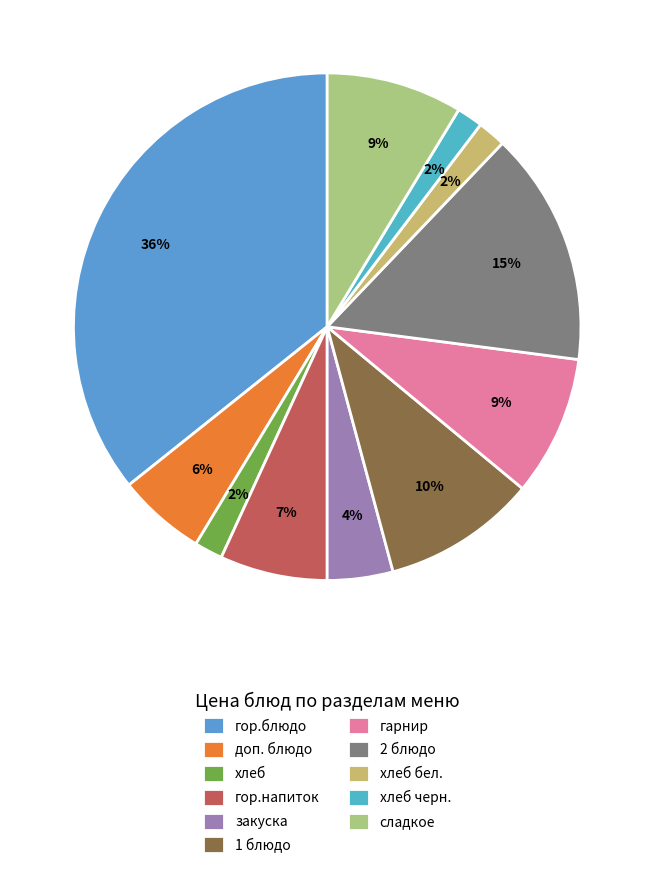

True or false: хлеб бел. accounts for 1% of the total.

False